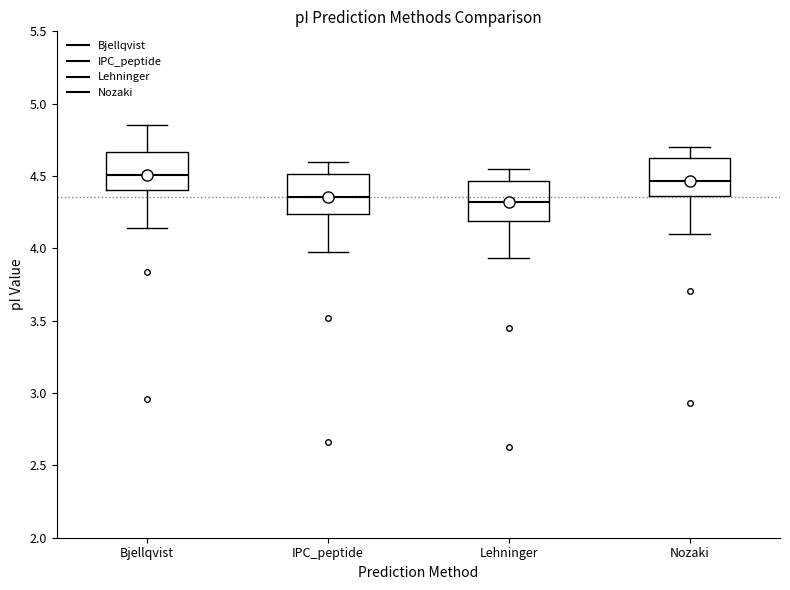

Where is the lower edge of the box for Bjellqvist on the y-axis? The values are not printed on the chart, so give them approximately, as read against the axis.

4.40